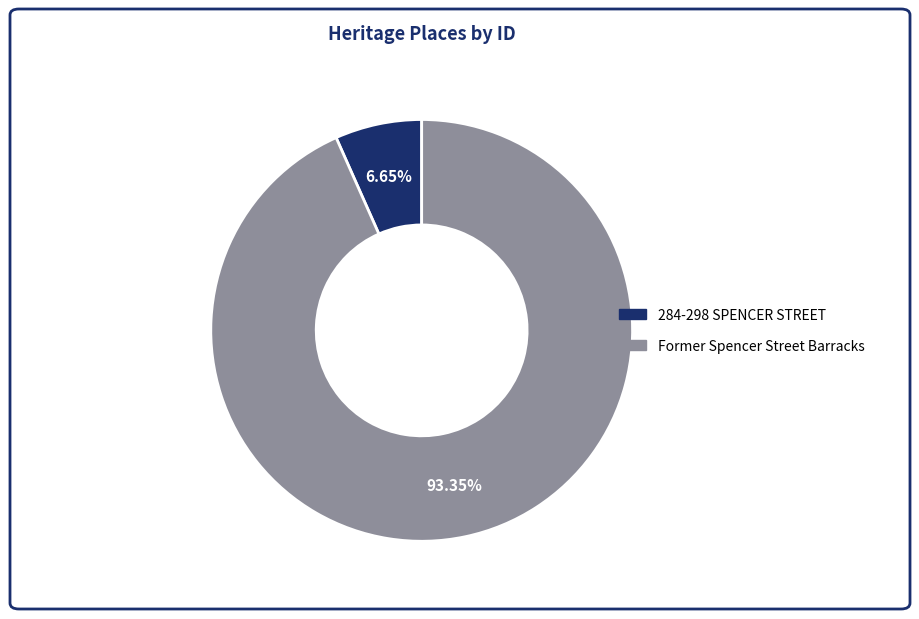

Which has a higher value, Former Spencer Street Barracks or 284-298 SPENCER STREET?

Former Spencer Street Barracks